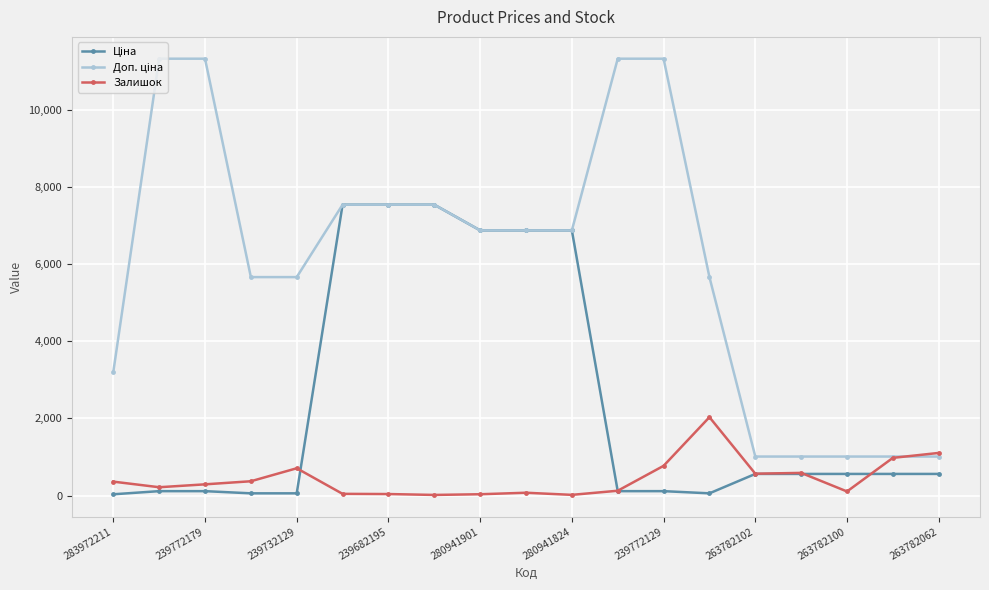

At how many categories does at least one series exceed 2931?

14